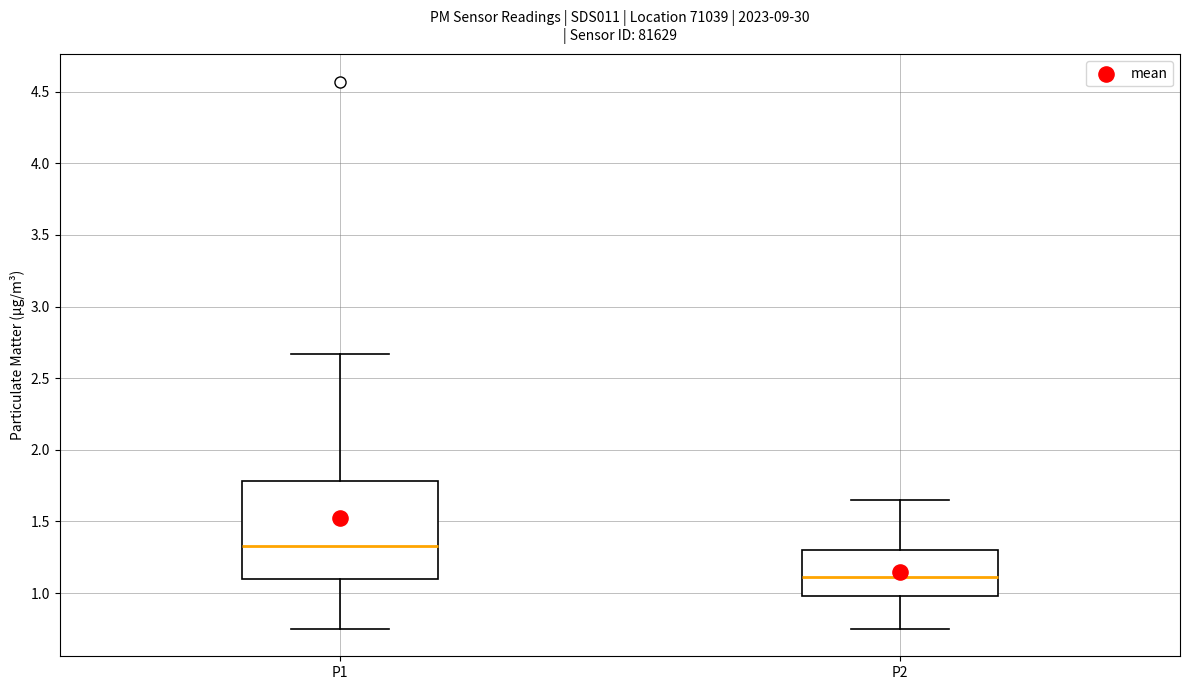

Reading left to right, read every box against the y-axis: the position of its median line, the range the box covers, and the ends of its whiskers. The values are not printed on the chart, so give them approximately, as read against the axis.

P1: median 1.35, box 1.10 to 1.80, whiskers 0.75 to 2.65
P2: median 1.10, box 1.00 to 1.30, whiskers 0.75 to 1.65